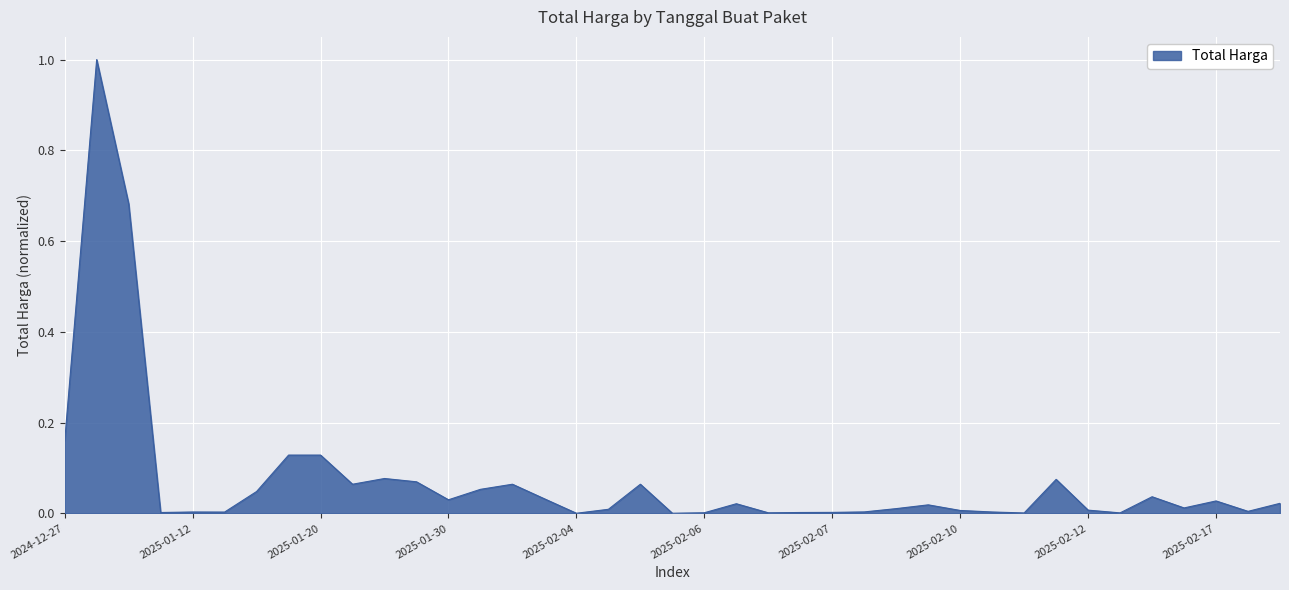

What is the greatest value displayed?

1.0